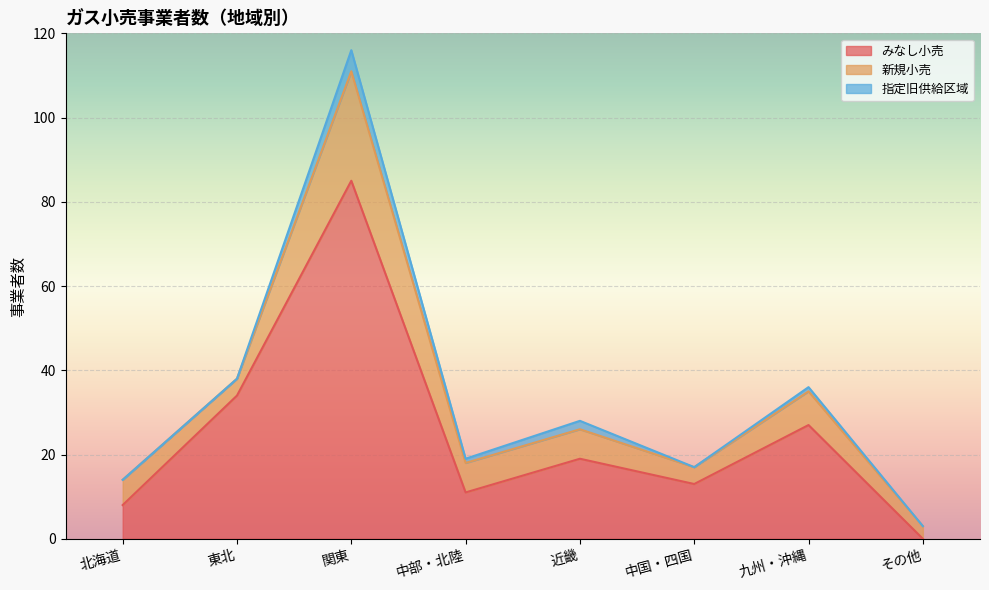

The value of 指定旧供給区域 at 中部・北陸 is 0. True or false?

False